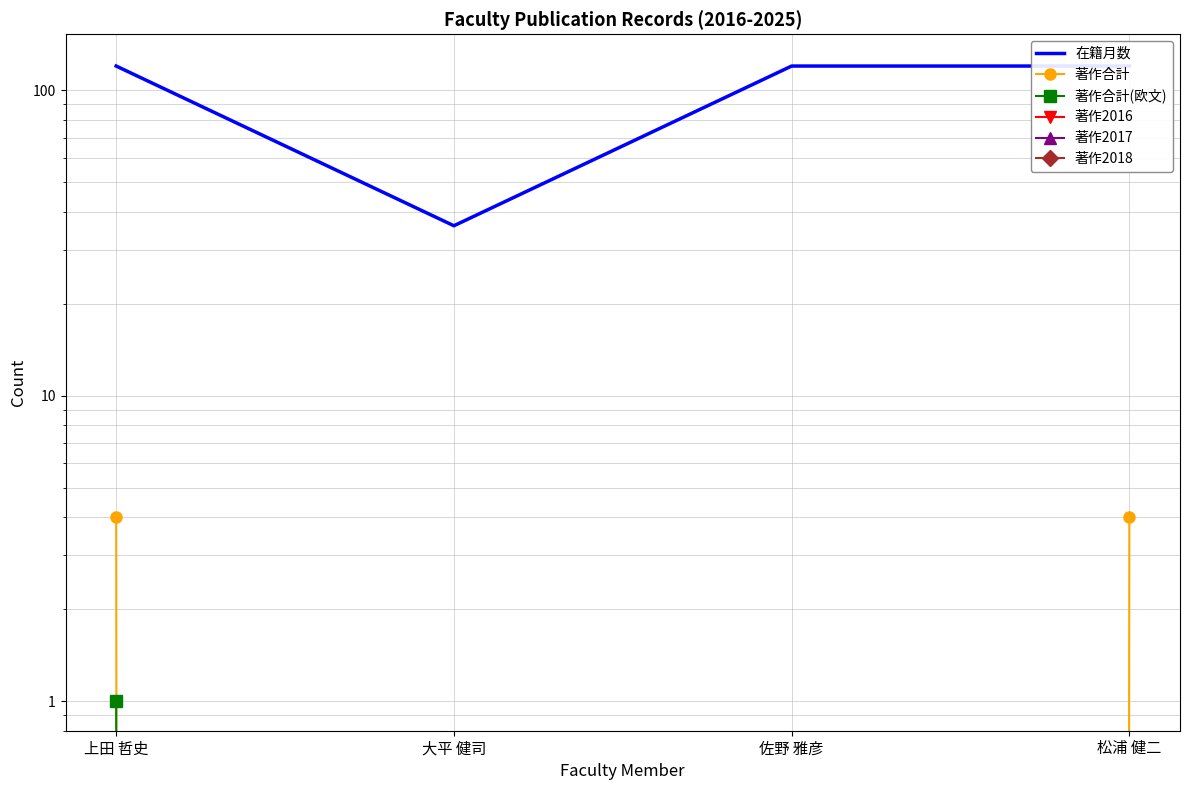

Which has a higher value, 松浦 健二 or 佐野 雅彦?

松浦 健二